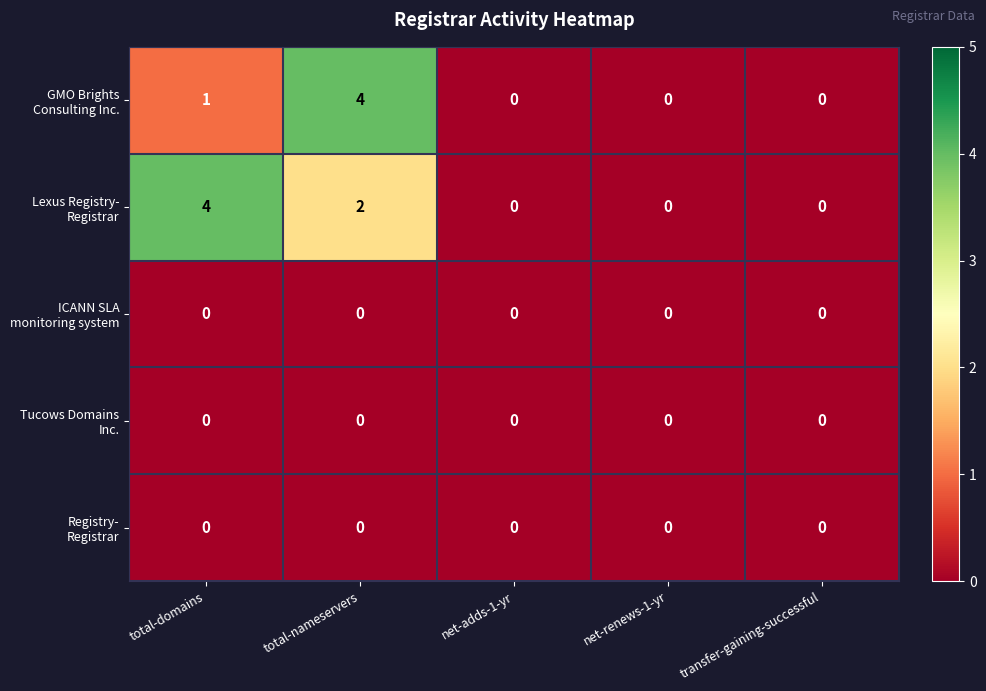

At which category is the sum across all series the highest?

total-nameservers